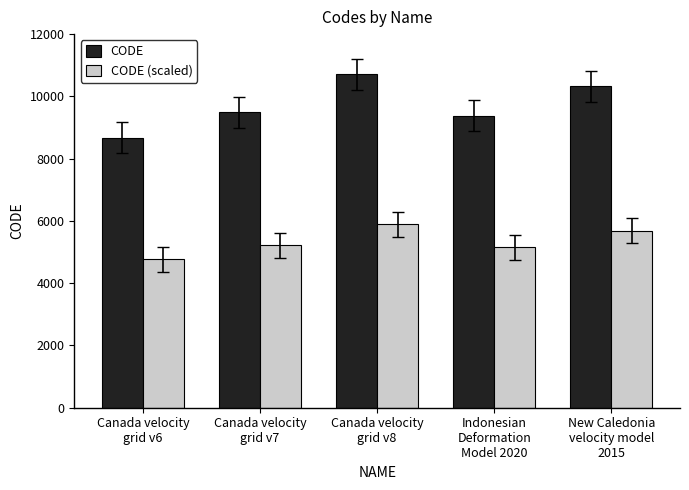

What is the difference between the maximum and minimum values in the CODE series?

2031.0